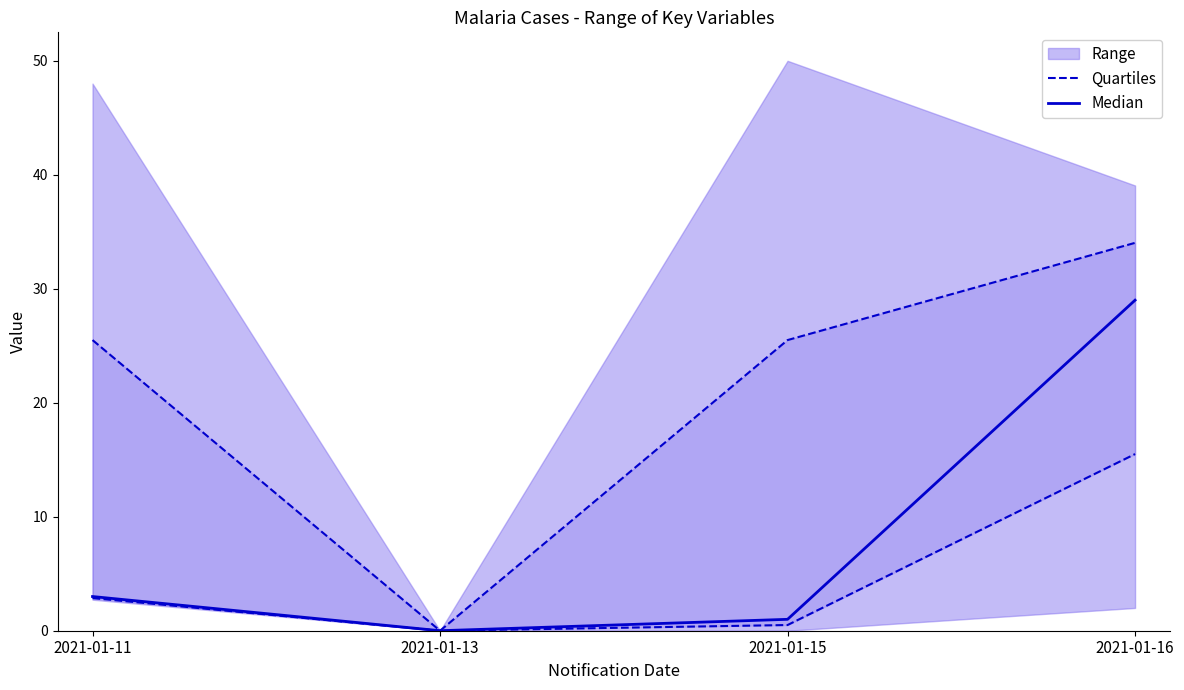

How many lines are shown in the chart?

2